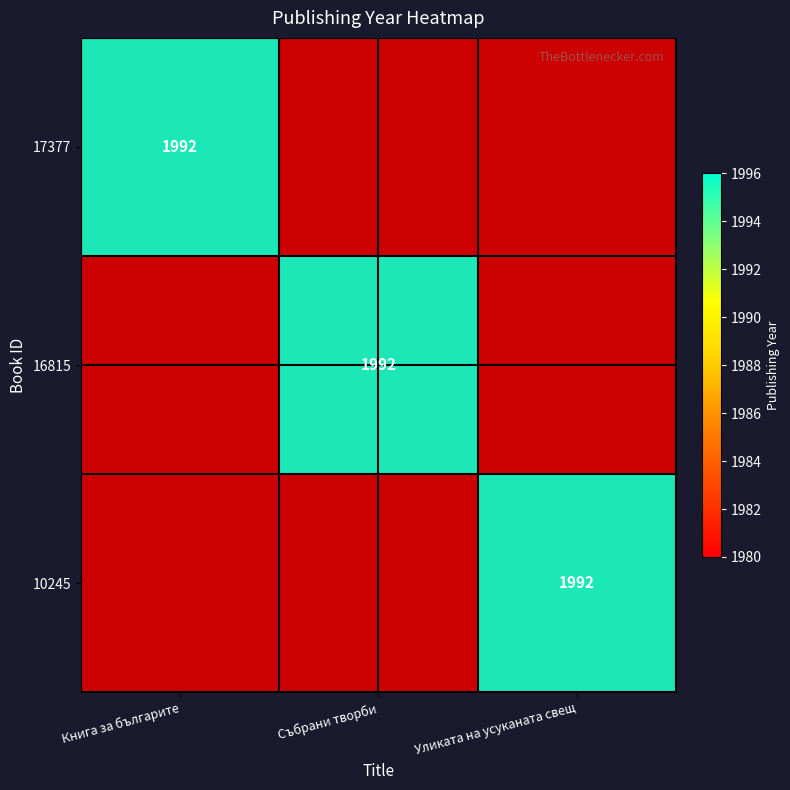

Is it true that 16815 equals 1992 at Събрани творби?

True